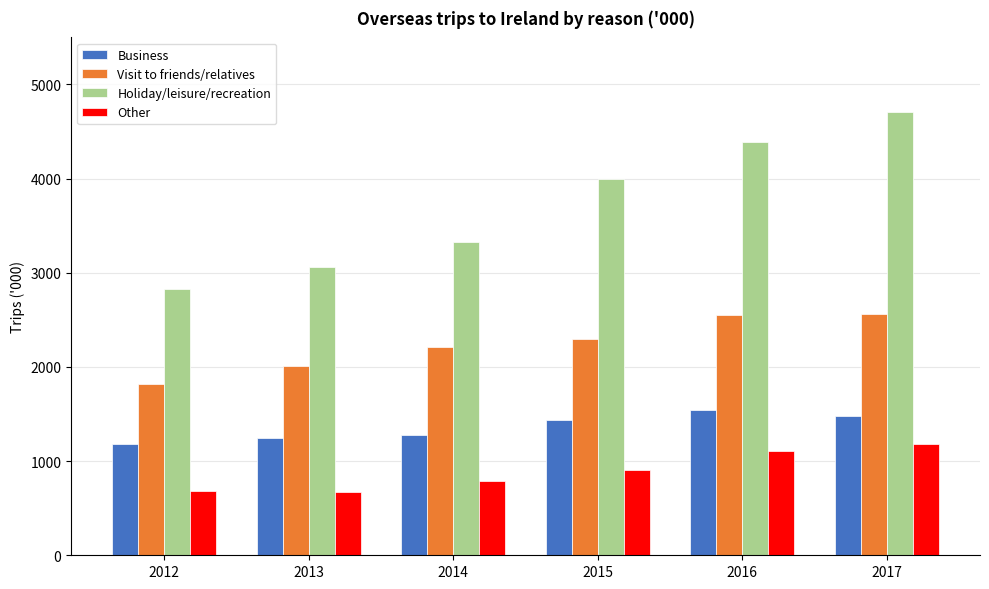

What is the value of the Other bar at the 2nd from the left?

670